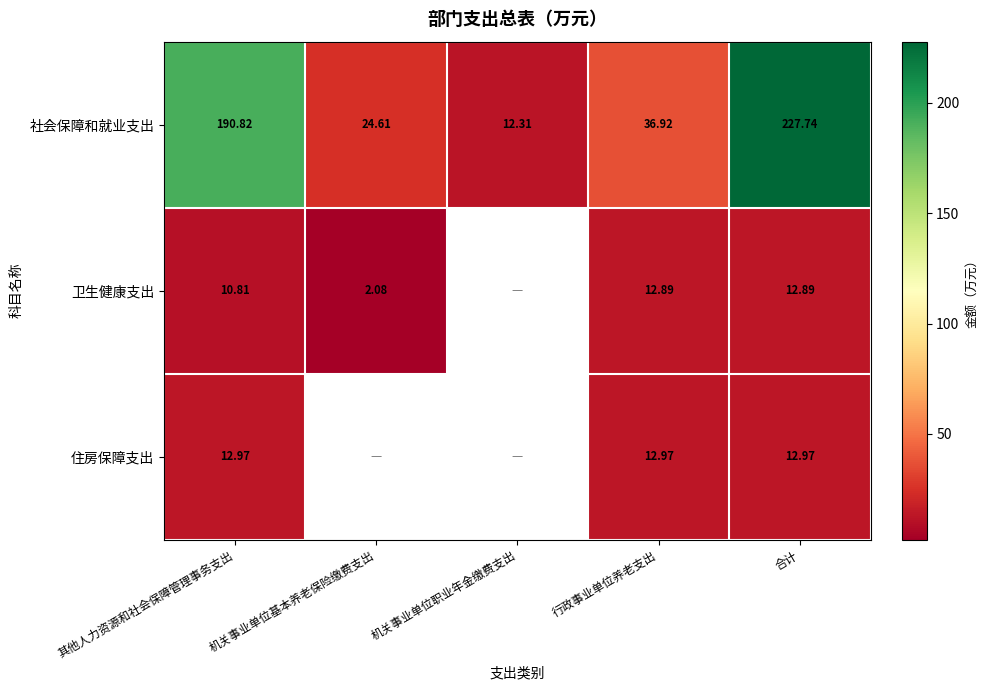

At which label does 社会保障和就业支出 reach its peak?

合计